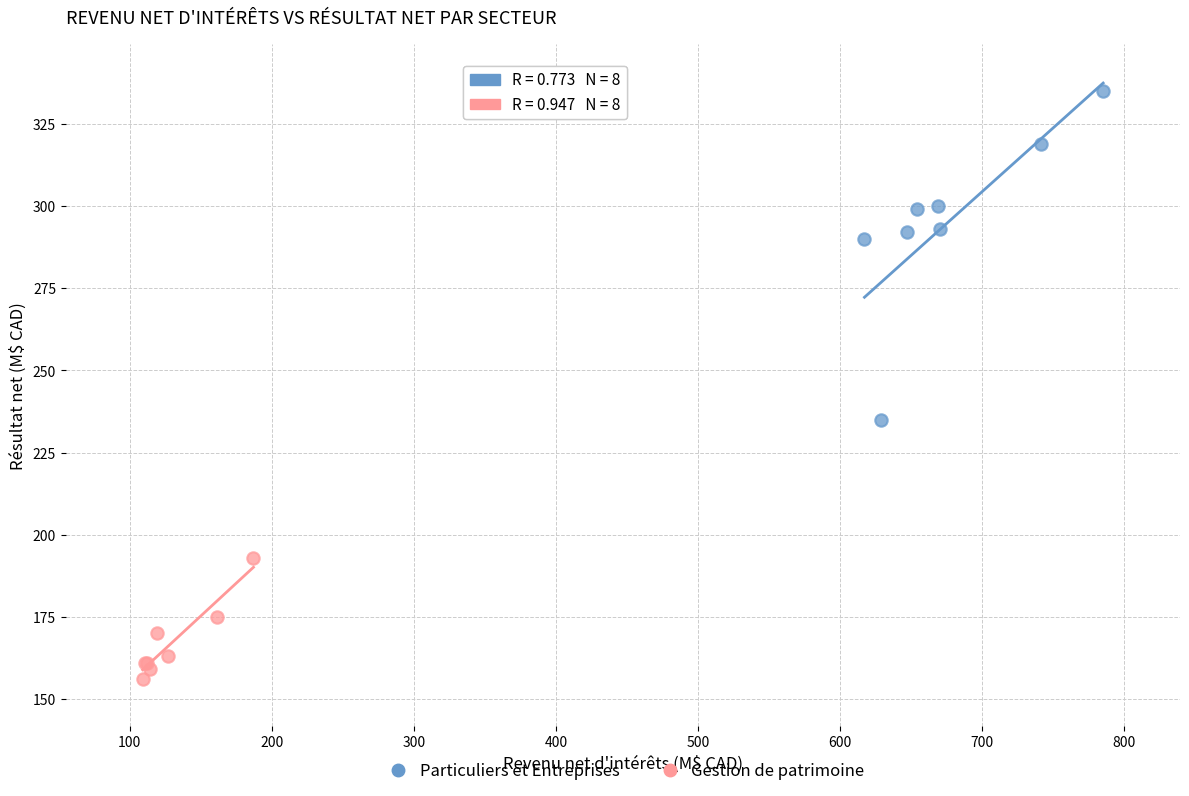

Which series contains the lowest Y value?

Gestion de patrimoine